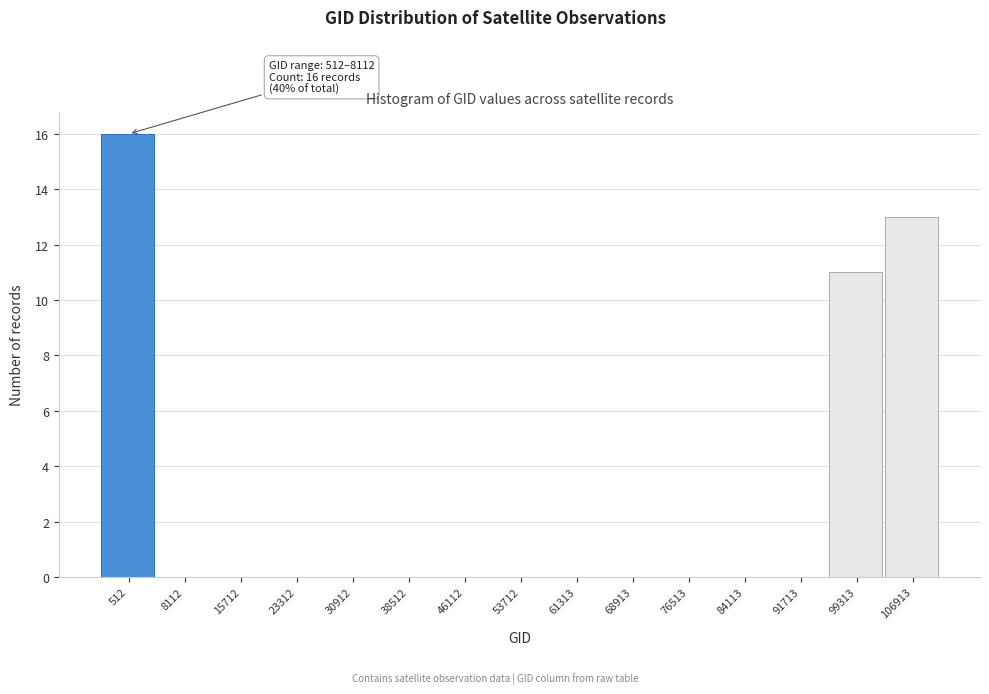

Reading left to right, extract all data points from this chart.

512=16	8112=0	15712=0	23312=0	30912=0	38512=0	46112=0	53712=0	61313=0	68913=0	76513=0	84113=0	91713=0	99313=11	106913=13